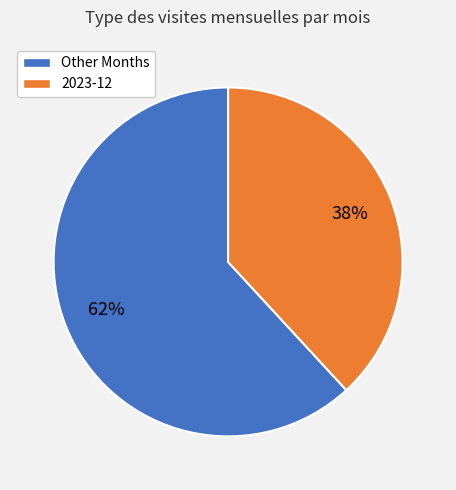

Is there any slice that represents more than half of the pie?

Yes